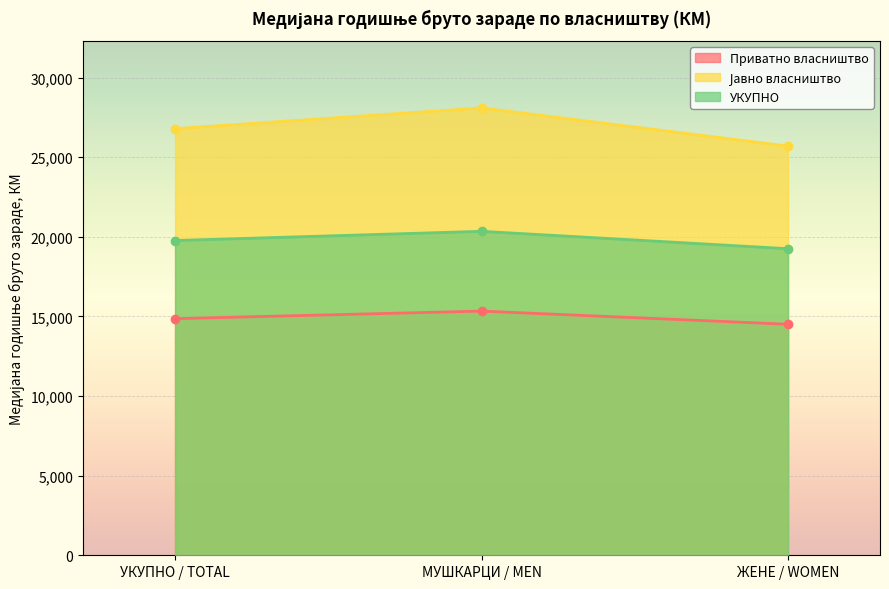

Which has a higher value, МУШКАРЦИ / MEN or ЖЕНЕ / WOMEN?

МУШКАРЦИ / MEN